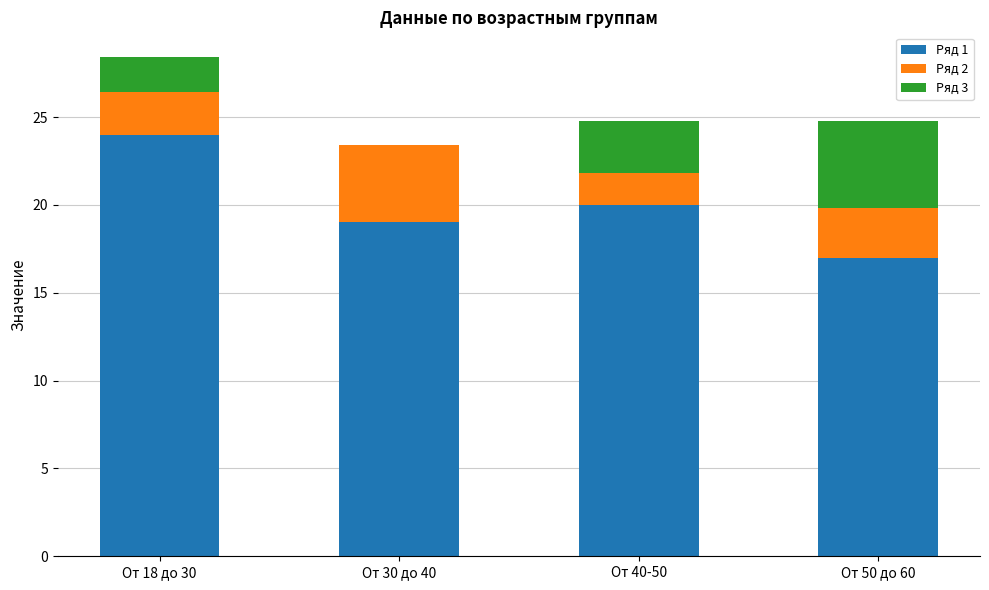

Count the number of data series in this chart.

3